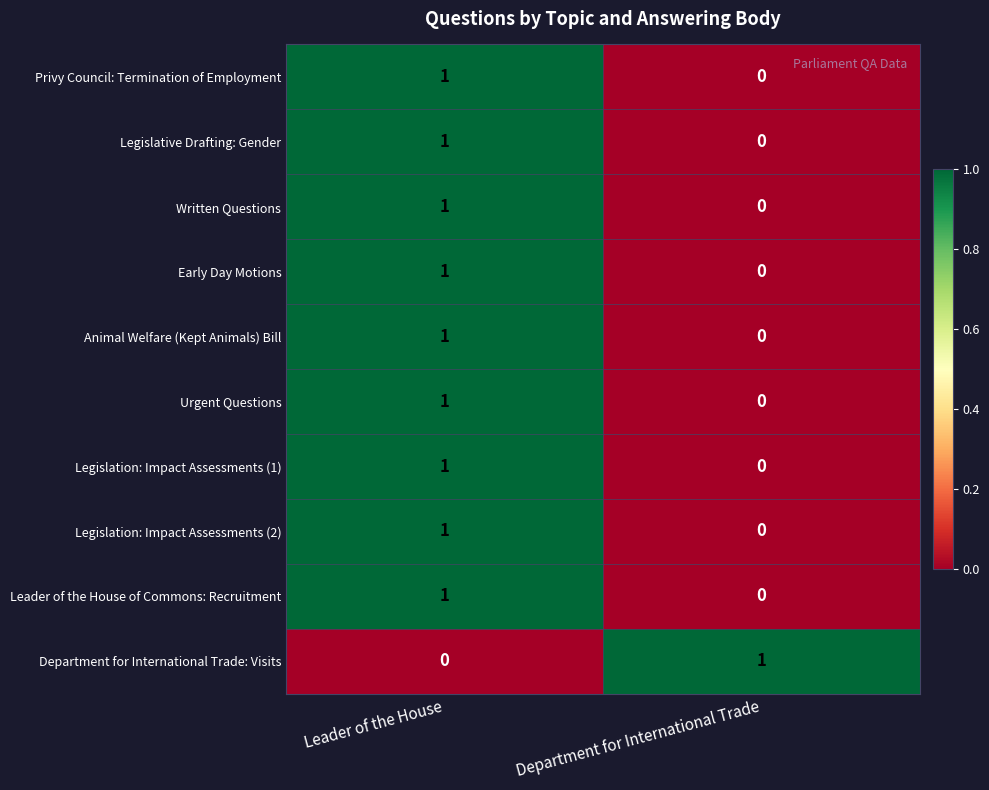

Reading left to right, list all the values displayed in this chart.

Privy Council: Termination of Employment: Leader of the House=1	Department for International Trade=0
Legislative Drafting: Gender: Leader of the House=1	Department for International Trade=0
Written Questions: Leader of the House=1	Department for International Trade=0
Early Day Motions: Leader of the House=1	Department for International Trade=0
Animal Welfare (Kept Animals) Bill: Leader of the House=1	Department for International Trade=0
Urgent Questions: Leader of the House=1	Department for International Trade=0
Legislation: Impact Assessments (1): Leader of the House=1	Department for International Trade=0
Legislation: Impact Assessments (2): Leader of the House=1	Department for International Trade=0
Leader of the House of Commons: Recruitment: Leader of the House=1	Department for International Trade=0
Department for International Trade: Visits: Leader of the House=0	Department for International Trade=1